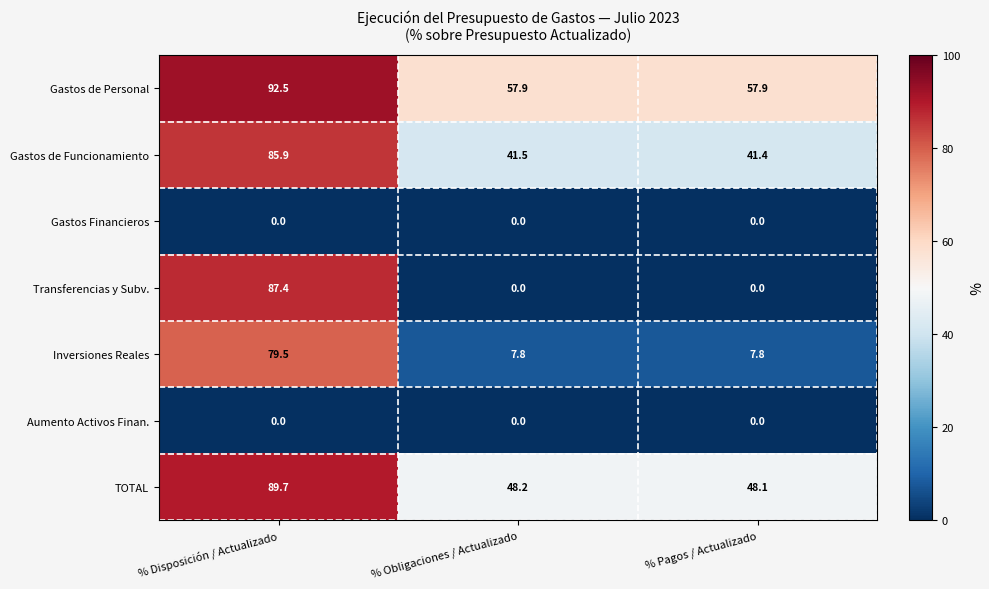

At which category is the sum across all series the highest?

% Disposición / Actualizado